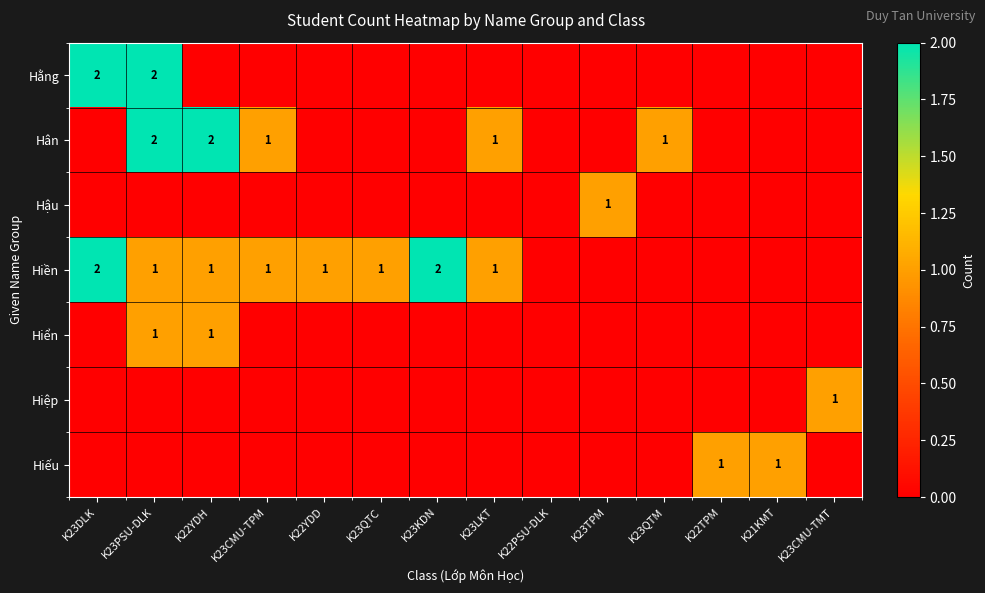

Is it true that Hiền equals 2 at K23CMU-TPM?

False